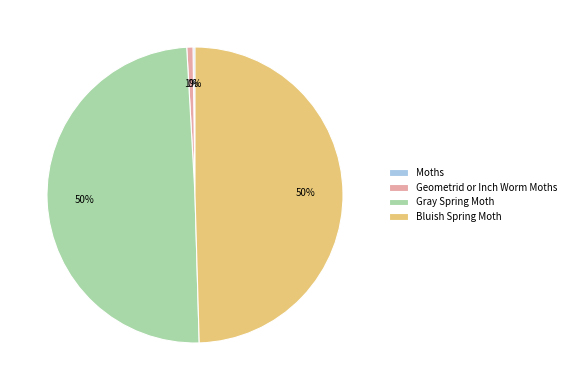

Is it true that Bluish Spring Moth is 50% of the pie?

True